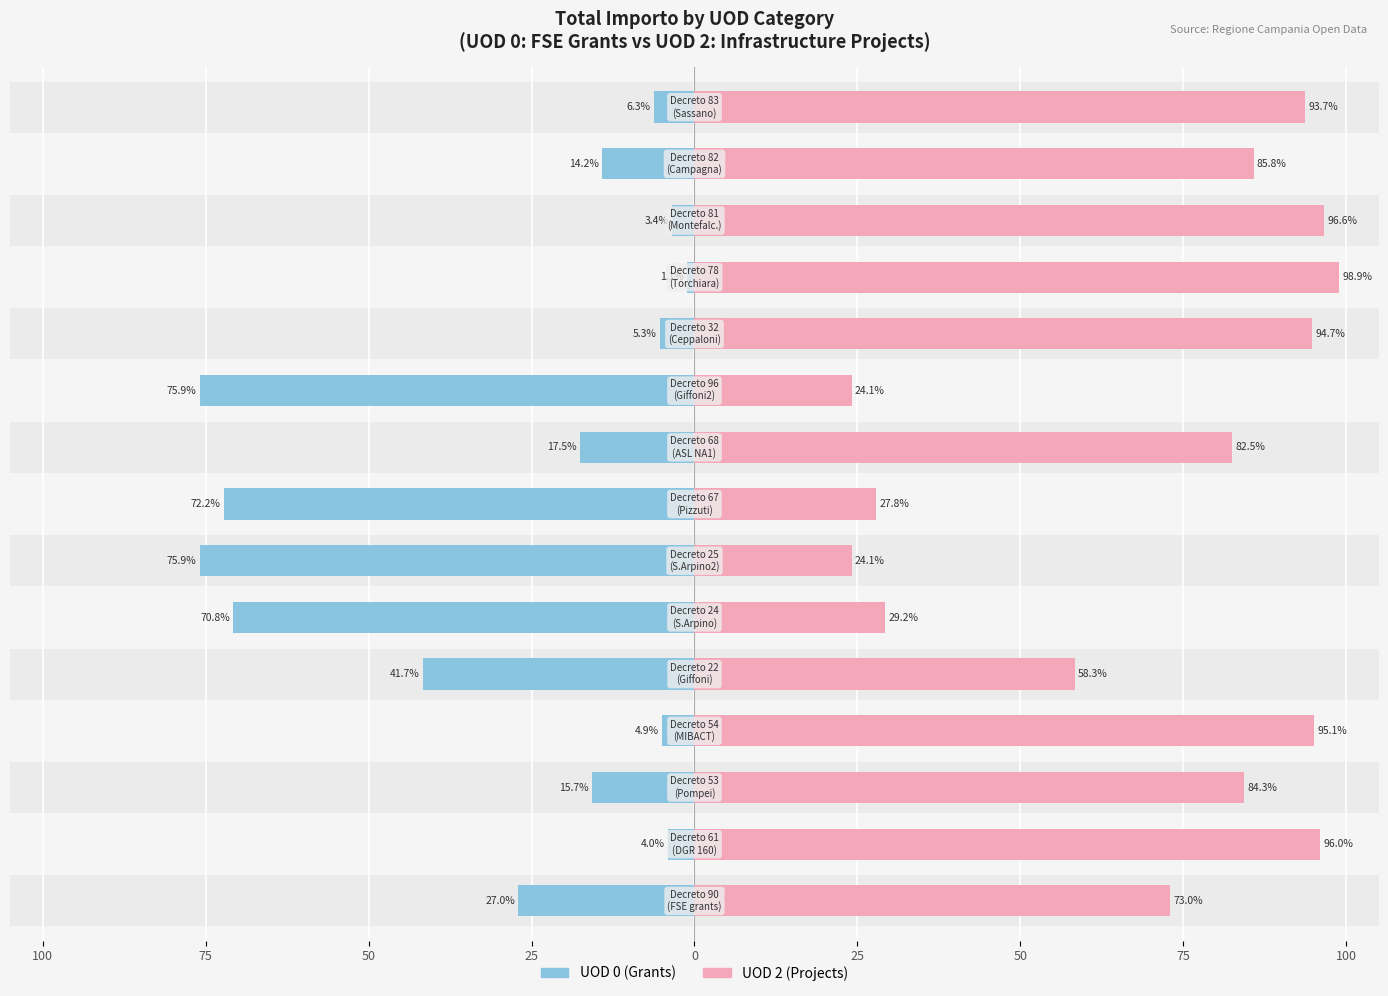

How many data points in UOD 2 (Projects) are less than 84?

7